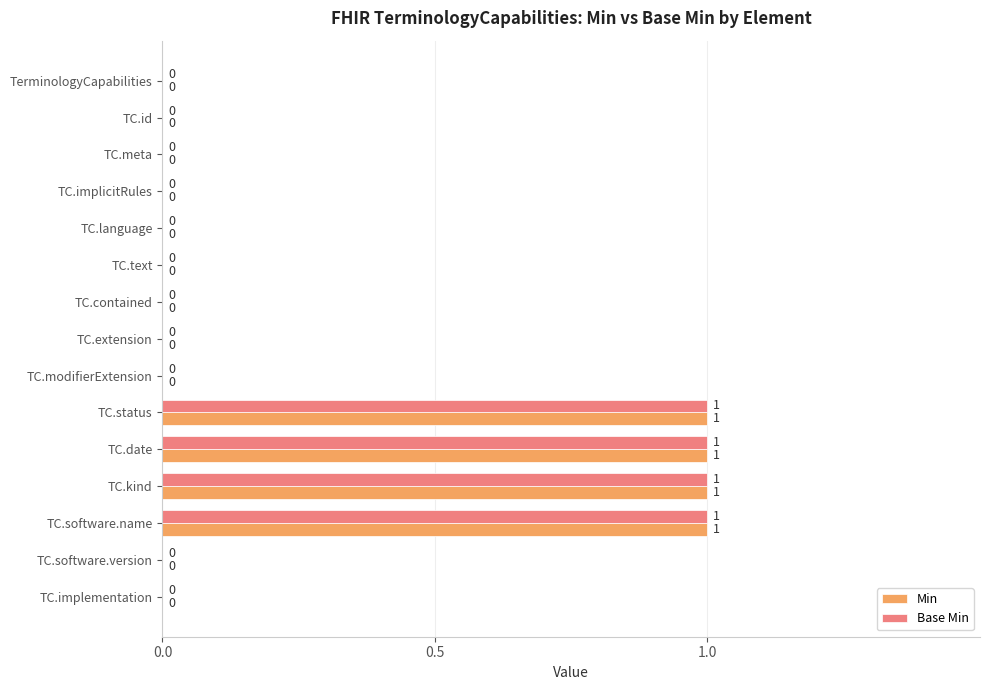

Is the value of Min at TC.date greater than the value of Base Min at TC.extension?

Yes